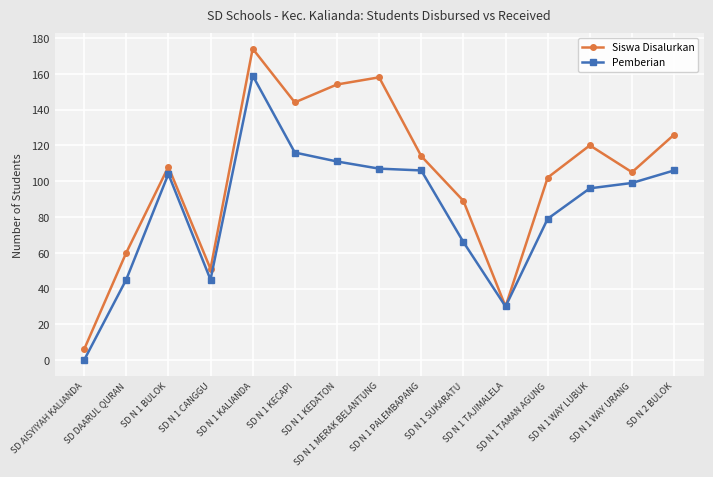

Rank the series by their maximum value, from highest to lowest.

Siswa Disalurkan, Pemberian